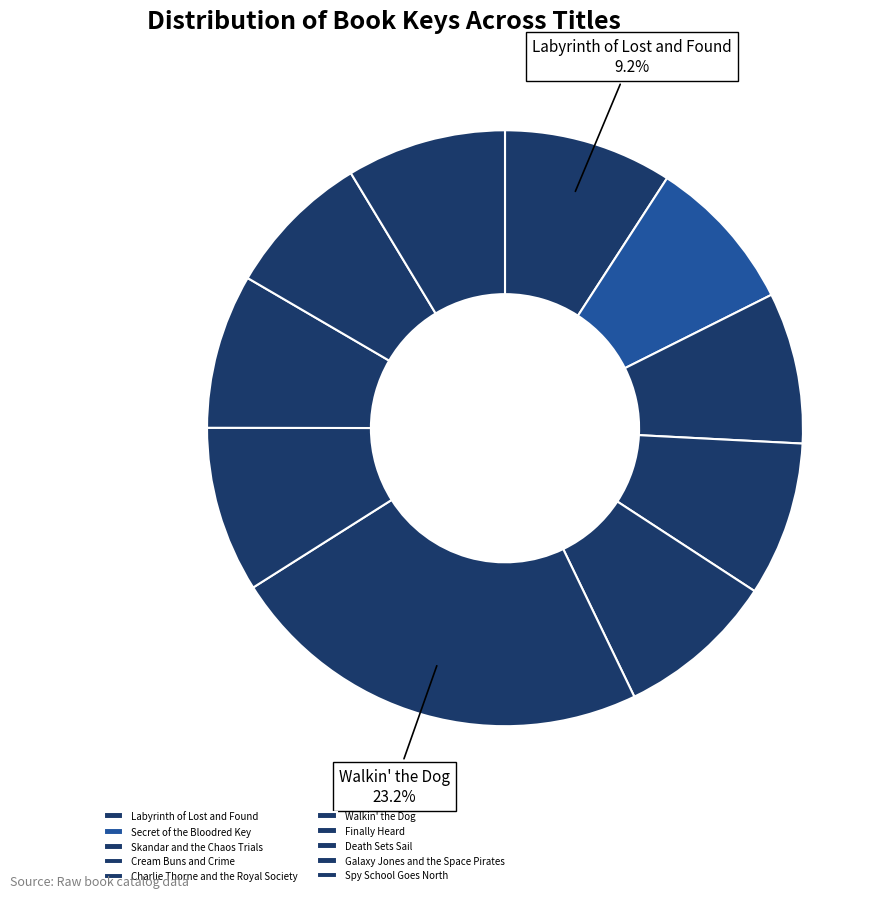

How many slices are in this pie chart?

10